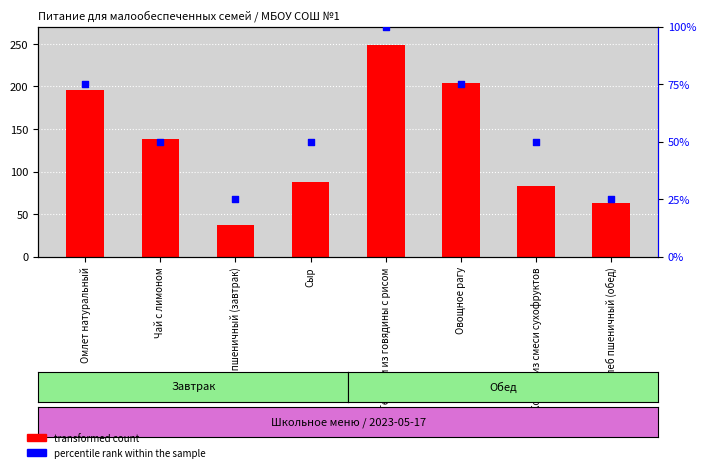

What are all the series names shown in the legend?

transformed count, percentile rank within the sample